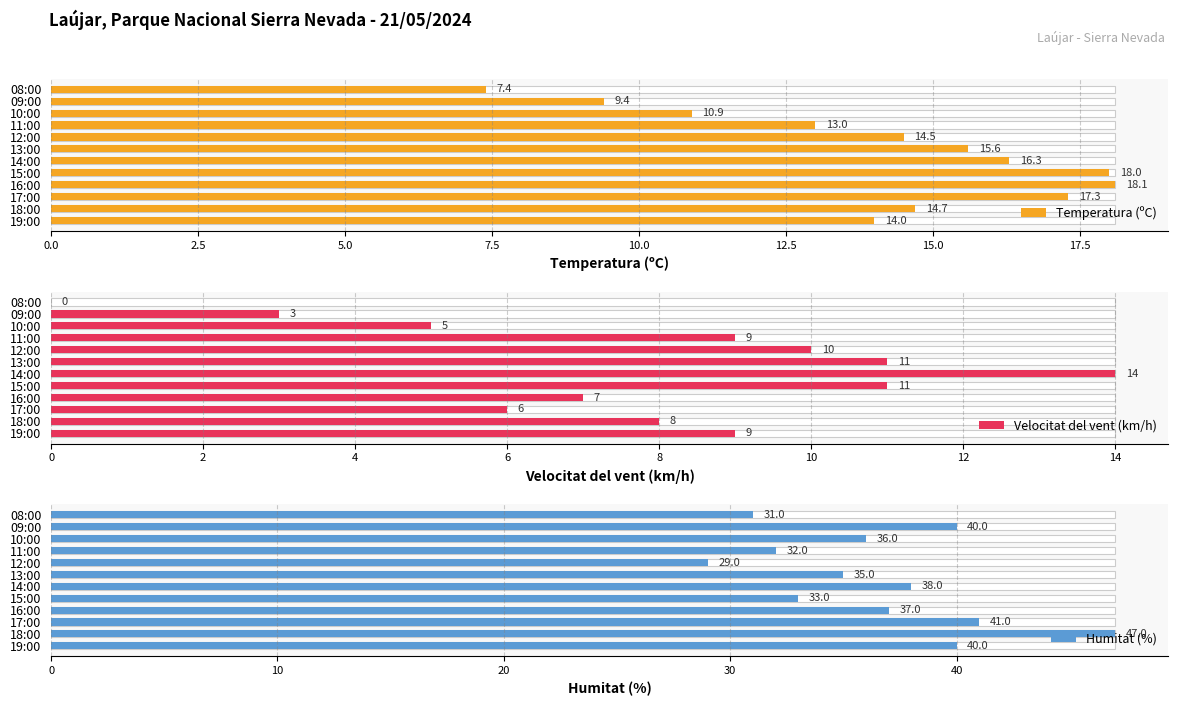

How many data points in Humitat (%) are less than 37?

6